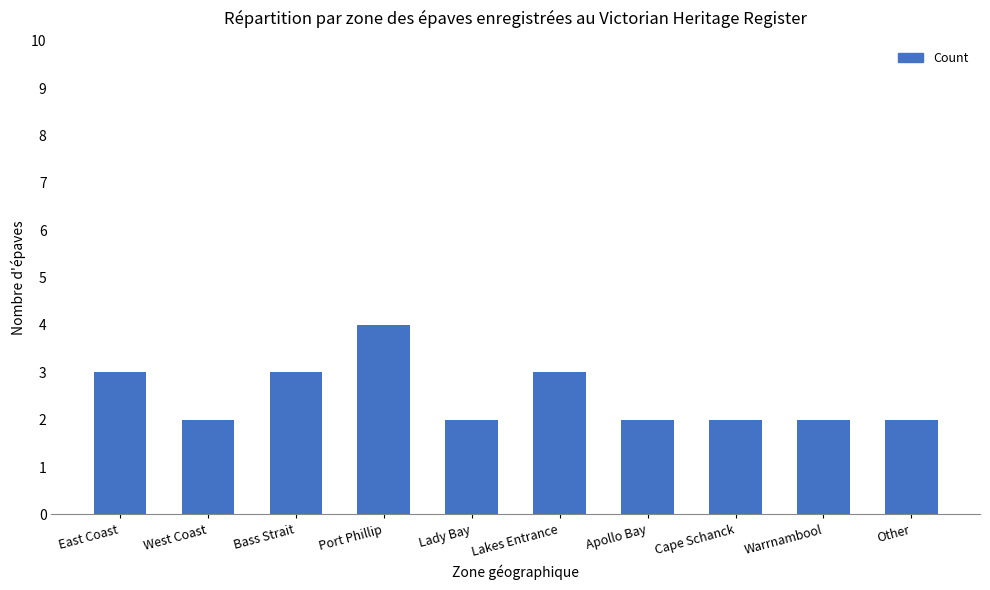

Count the values in the range 2 to 3.

9